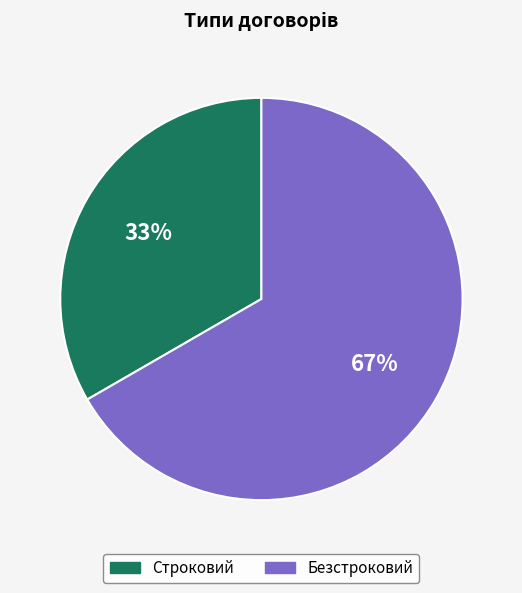

What is the ratio of the value at Строковий to the value at Безстроковий?

0.5